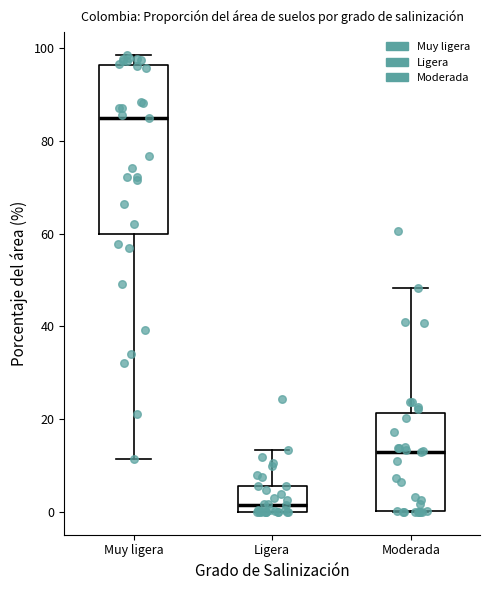

Reading left to right, read every box against the y-axis: the position of its median line, the range the box covers, and the ends of its whiskers. The values are not printed on the chart, so give them approximately, as read against the axis.

Muy ligera: median 84, box 60 to 96, whiskers 12 to 98
Ligera: median 2, box 0 to 6, whiskers 0 to 14
Moderada: median 12, box 0 to 22, whiskers 0 to 48